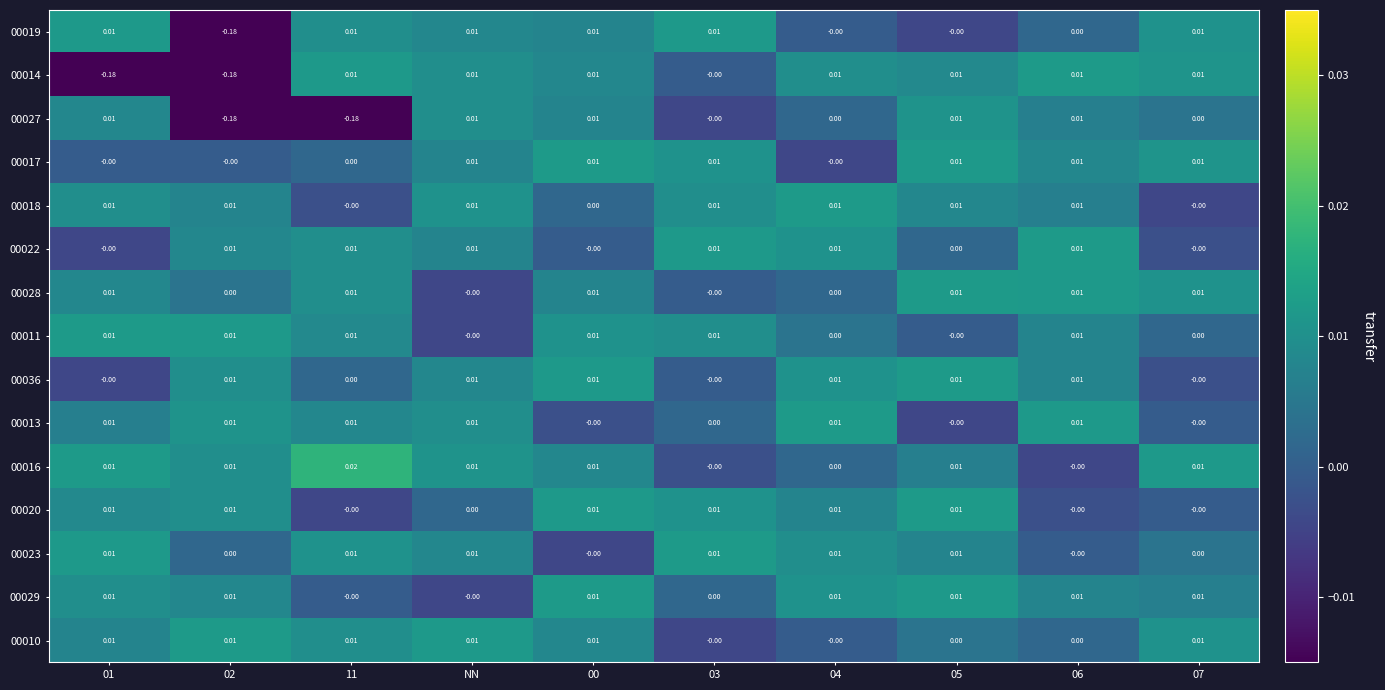

Is the value of 00019 at 04 greater than the value of 00028 at 06?

No